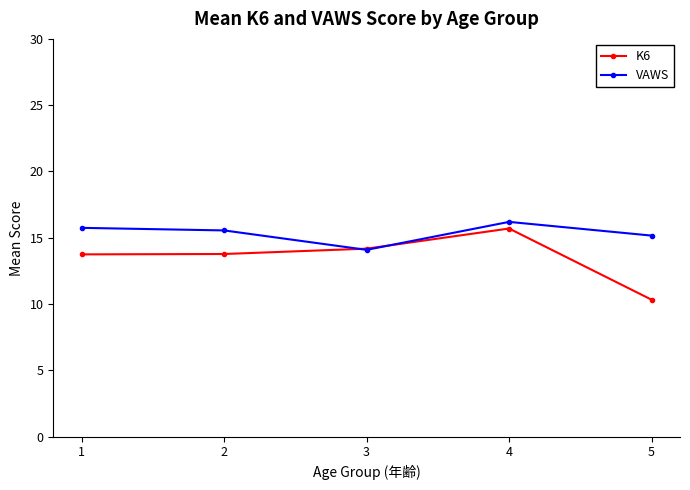

Reading left to right, extract all data points from this chart.

K6: 1=13.8	2=13.8	3=14.2	4=15.7	5=10.3
VAWS: 1=15.8	2=15.6	3=14.1	4=16.2	5=15.2